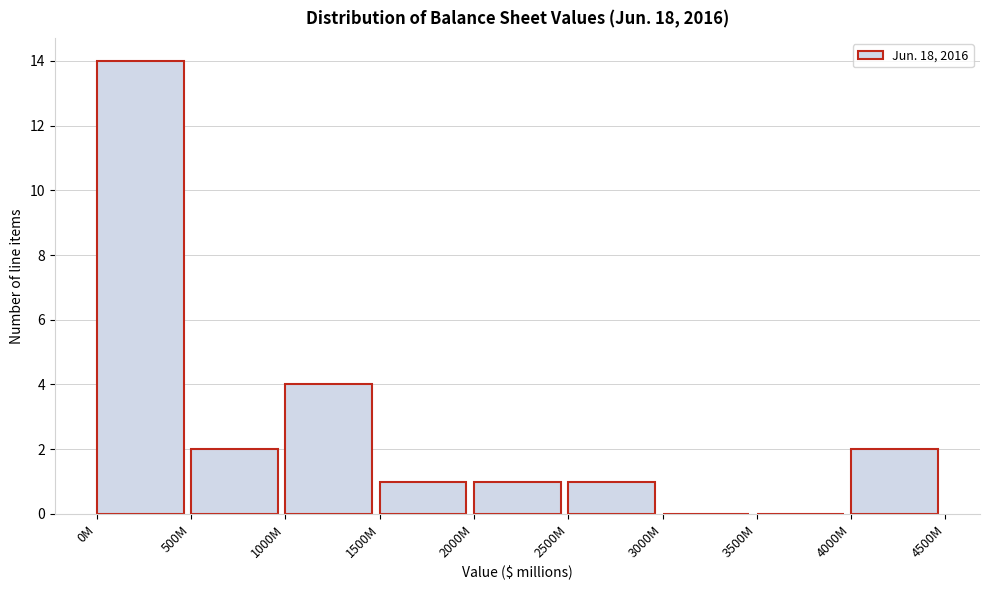

Reading right to left, list all the values displayed in this chart.

4000M=2	3500M=0	3000M=0	2500M=1	2000M=1	1500M=1	1000M=4	500M=2	0M=14